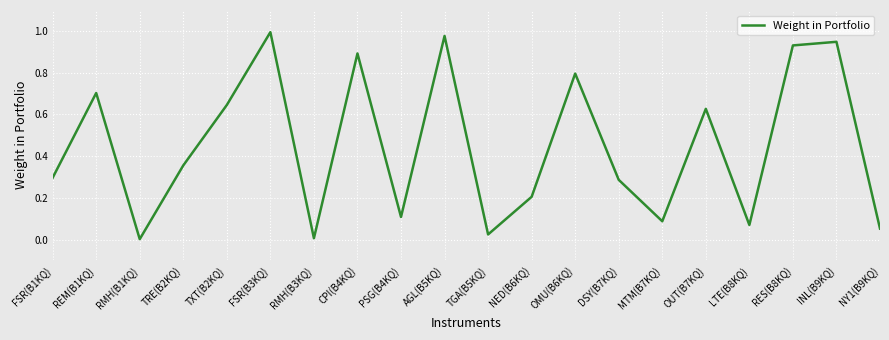

What is the sum of all values?

9.0